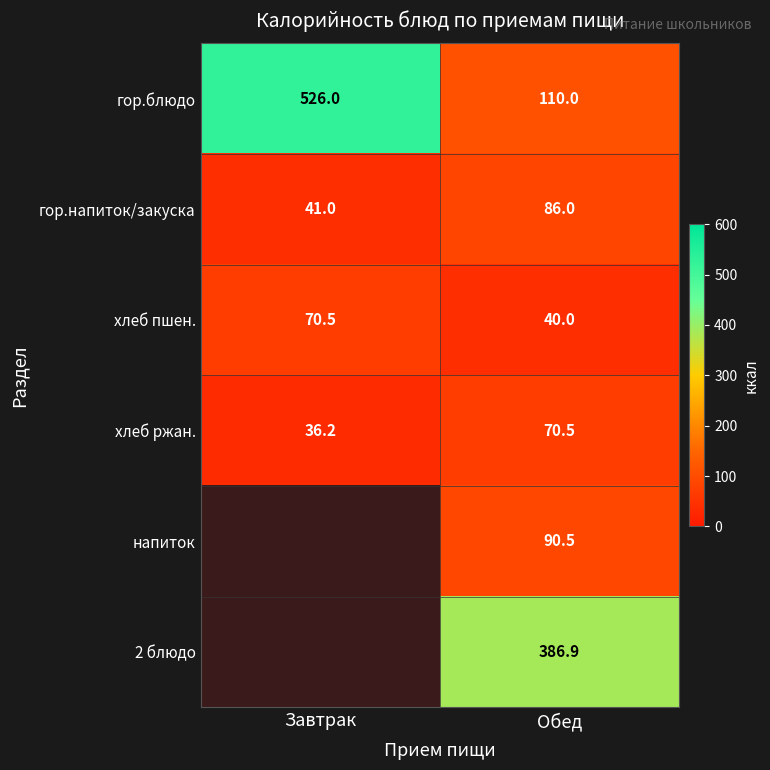

Which category has the highest value in the хлеб ржан. series?

Обед